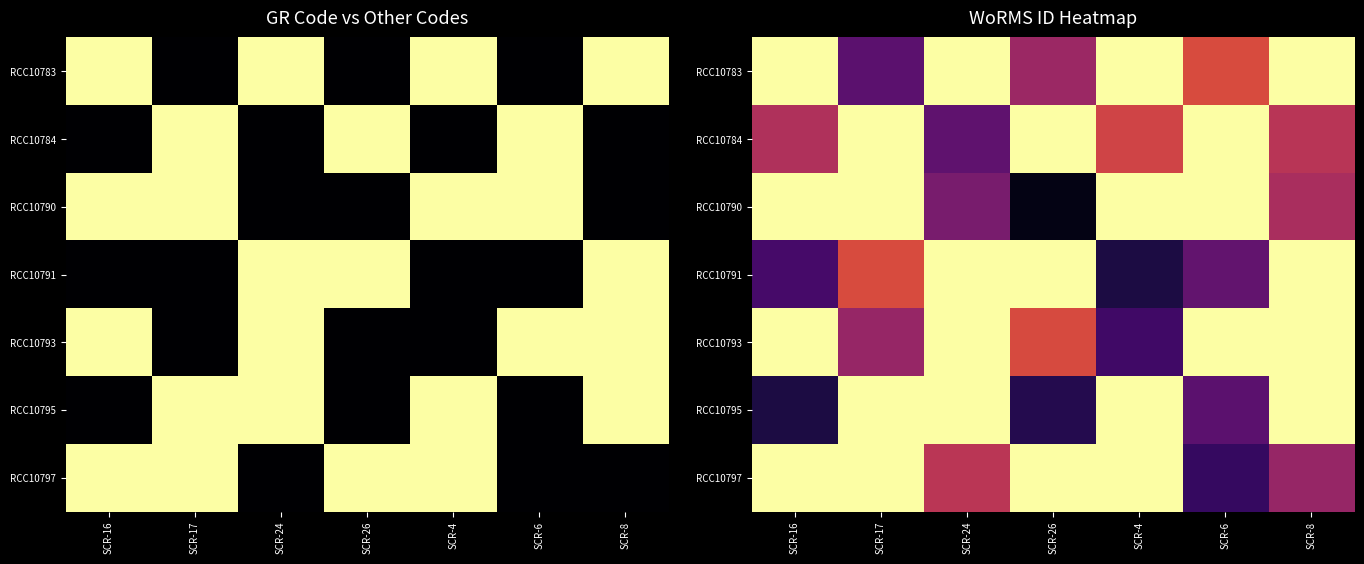

The value of RCC10784 at SCR-17 is 1.6. True or false?

False